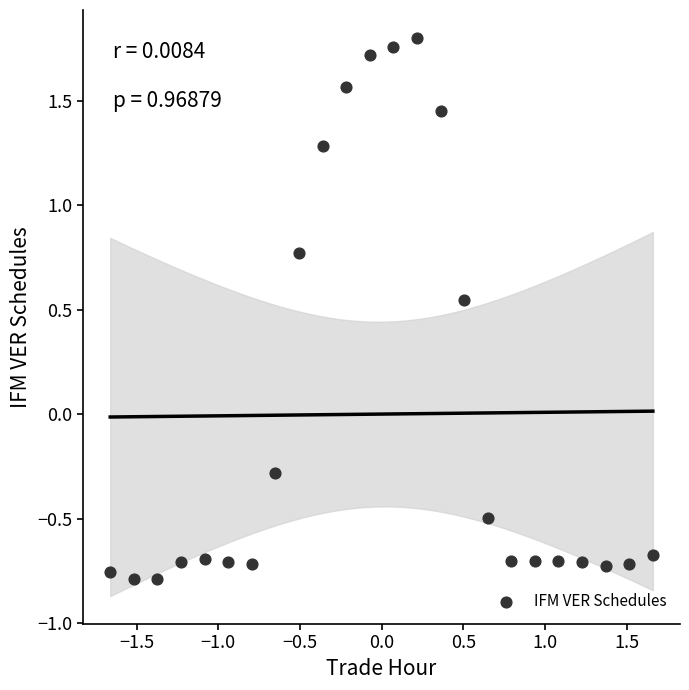

What is the range of X values (max minus min)?

3.3